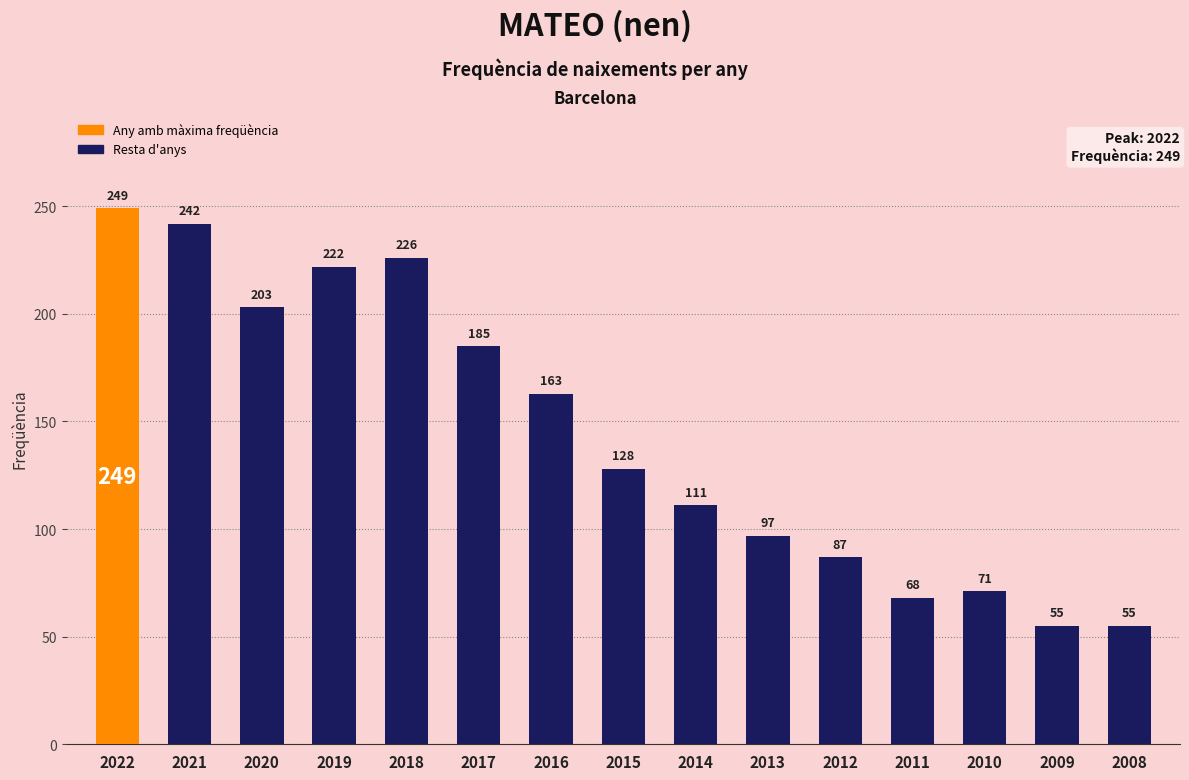

What is the value of the 2nd bar from the left?

242